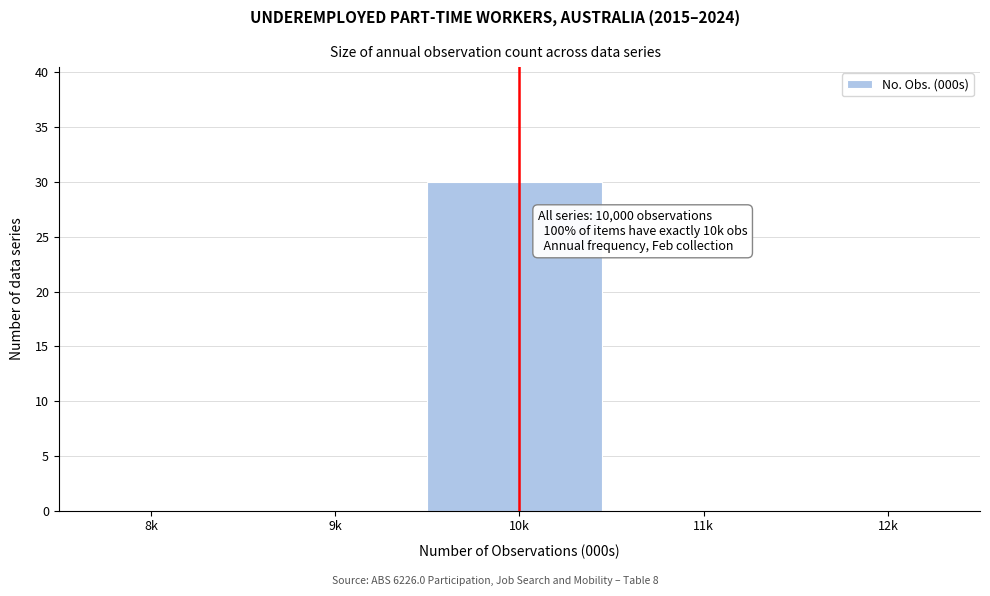

Reading left to right, what are all the values shown in this chart?

8k=0	9k=0	10k=30	11k=0